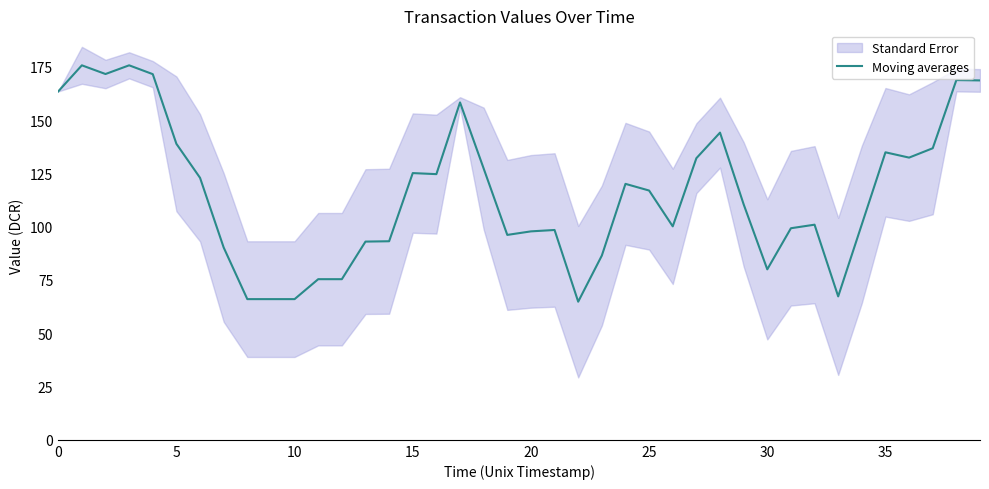

Is it true that Moving averages equals 90.5 at 10?

False